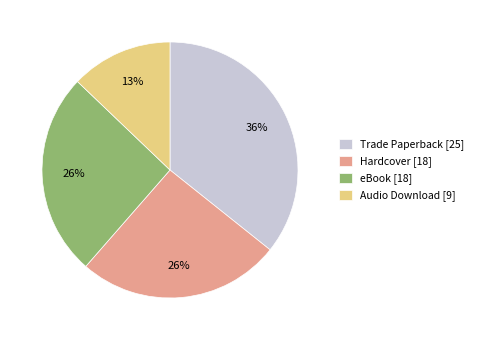

Which slice is the smallest?

Audio Download [9]